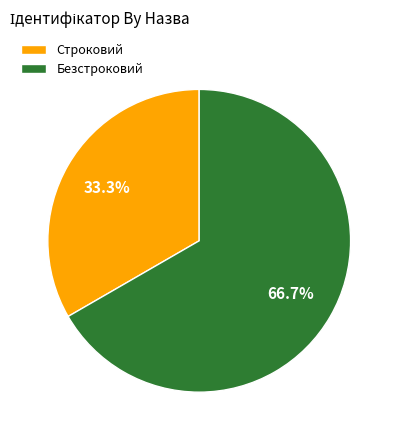

Which category accounts for the majority?

Безстроковий